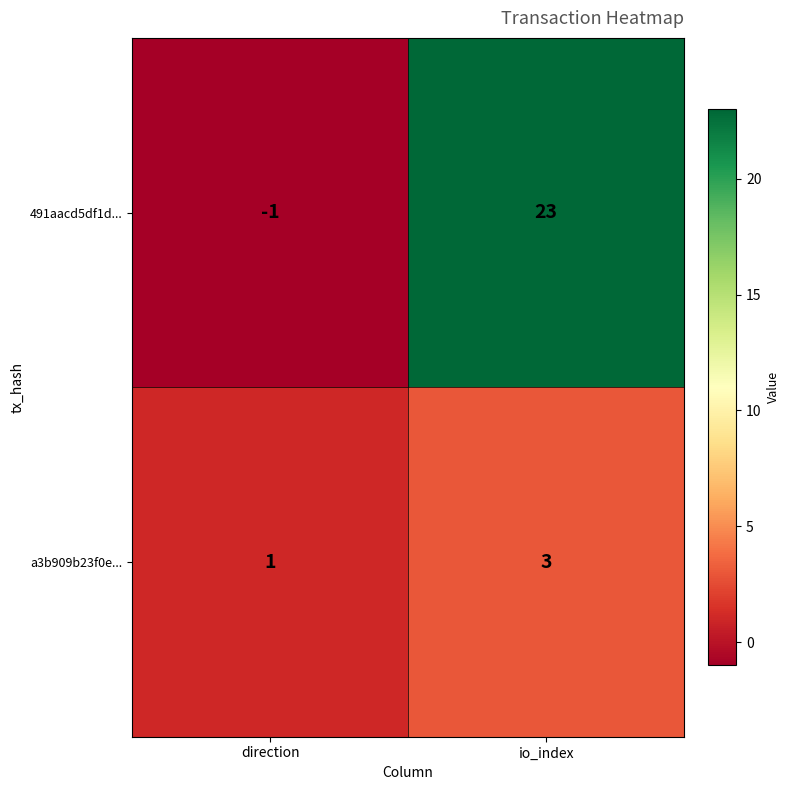

Rank the series by their maximum value, from lowest to highest.

a3b909b23f0e..., 491aacd5df1d...